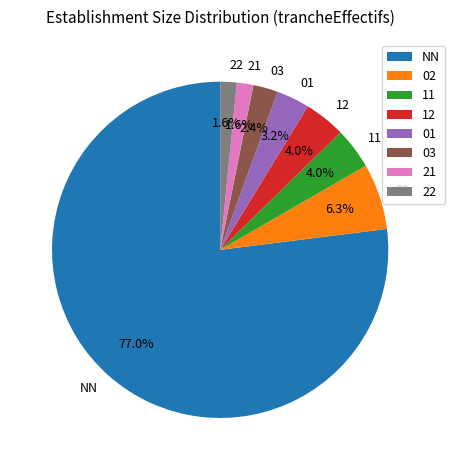

What is the majority slice?

NN